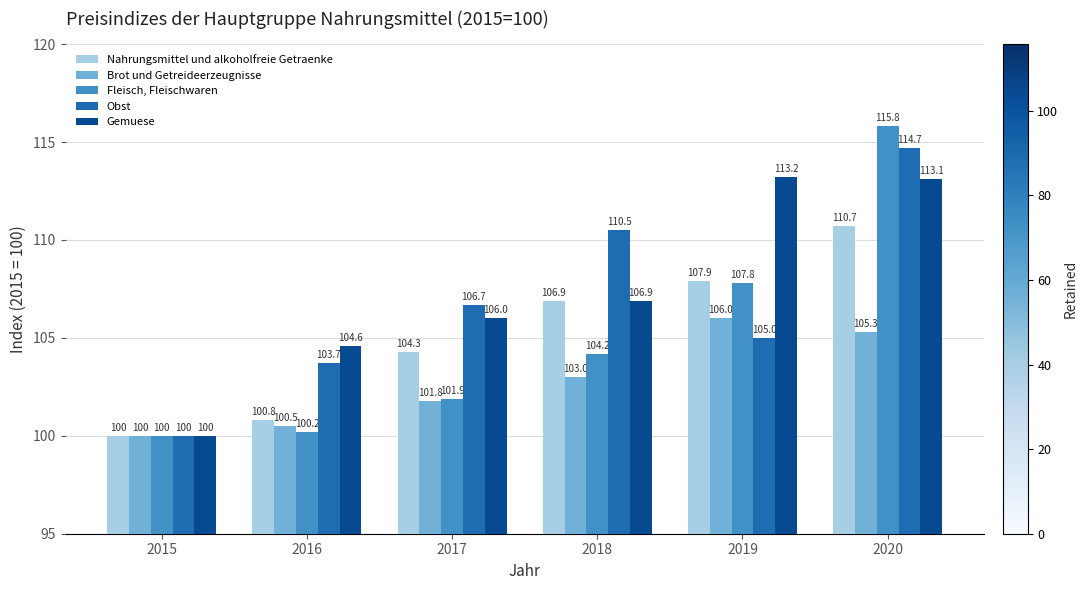

How many groups of bars are there?

6